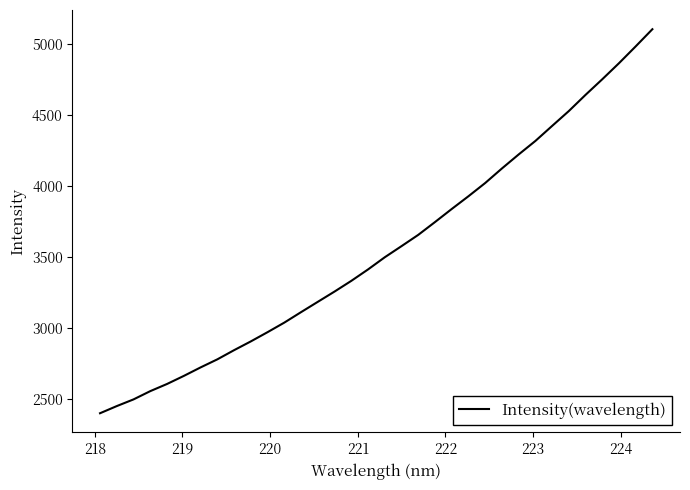

What is the smallest value displayed?

2399.9